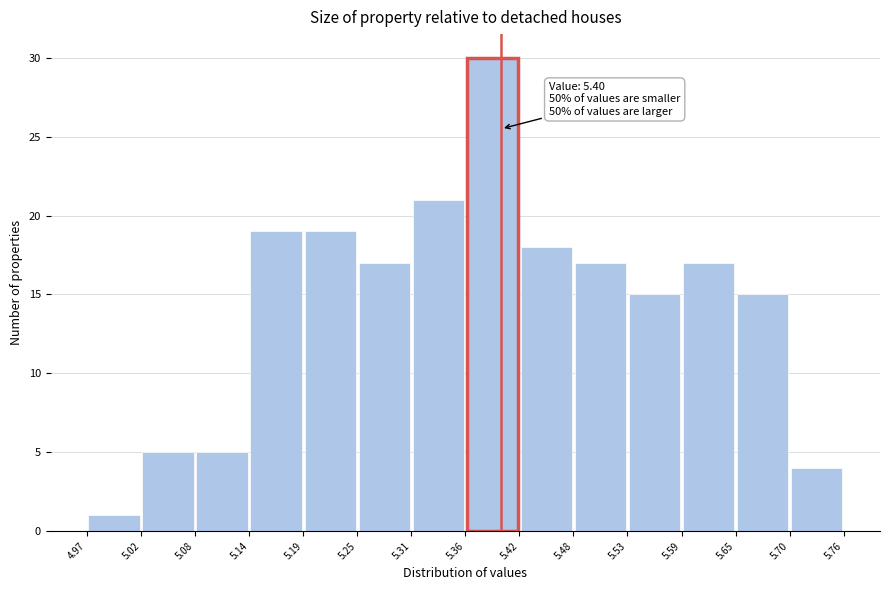

Which range on the x-axis has the tallest bar?

5.36 to 5.42